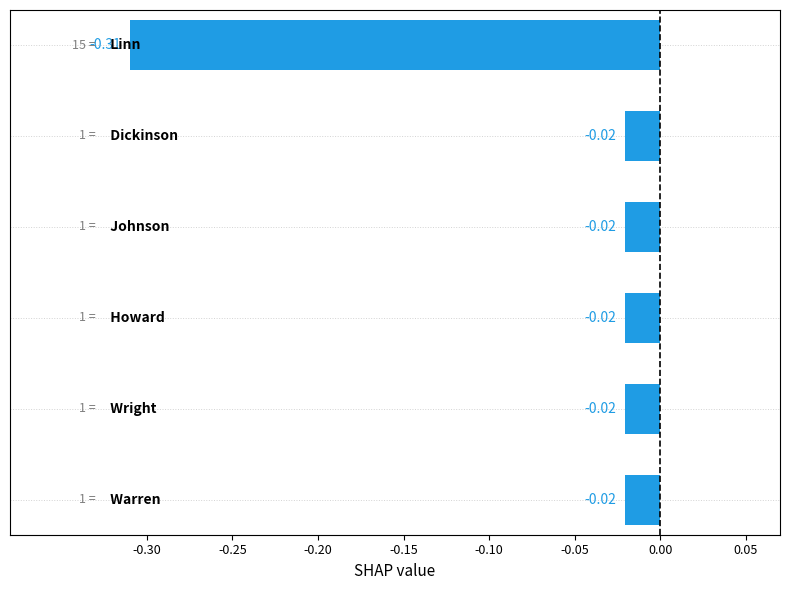

How many categories are shown in the chart?

6